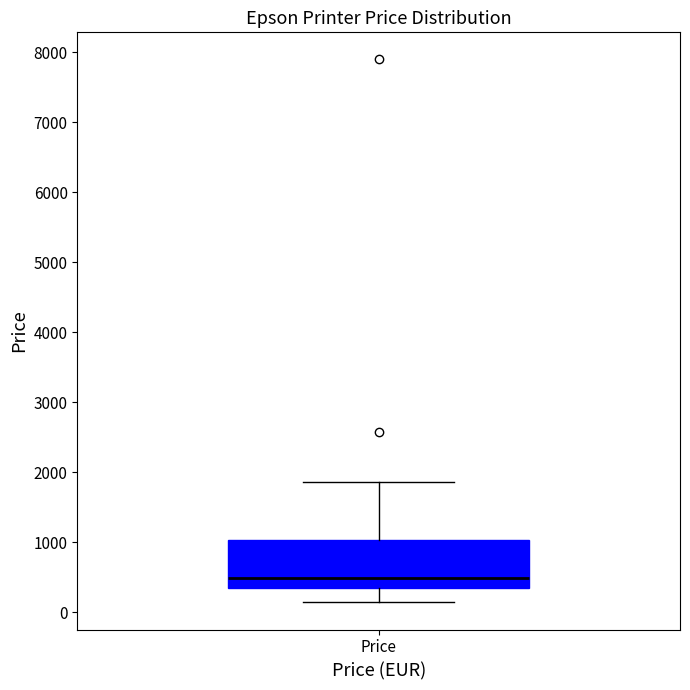

Read this box plot against the y-axis: the position of the median line, the range covered by the box, and the ends of both whiskers. The values are not printed on the chart, so give them approximately, as read against the axis.

median 500, box 400 to 1000, whiskers 100 to 1900